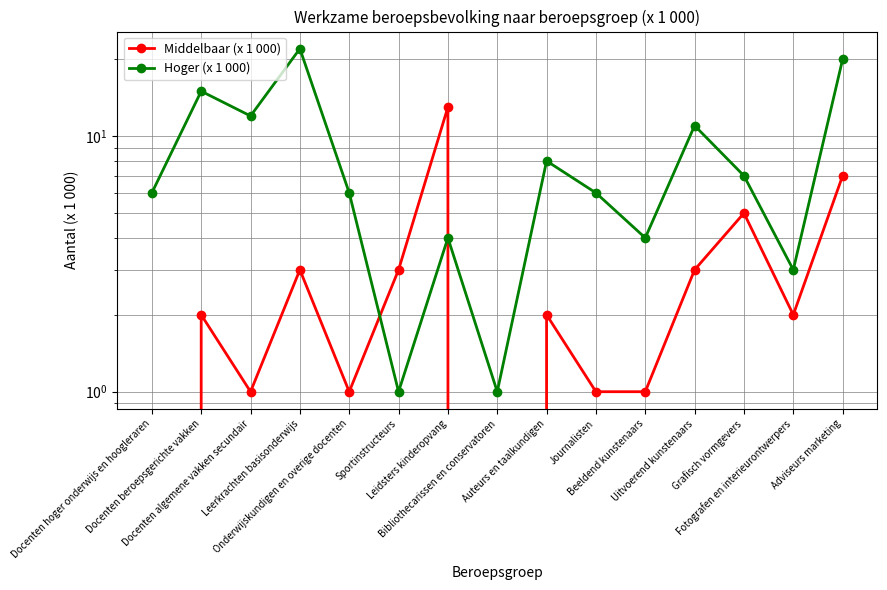

The Hoger (x 1 000) series shows 4 at Leidsters kinderopvang. True or false?

True